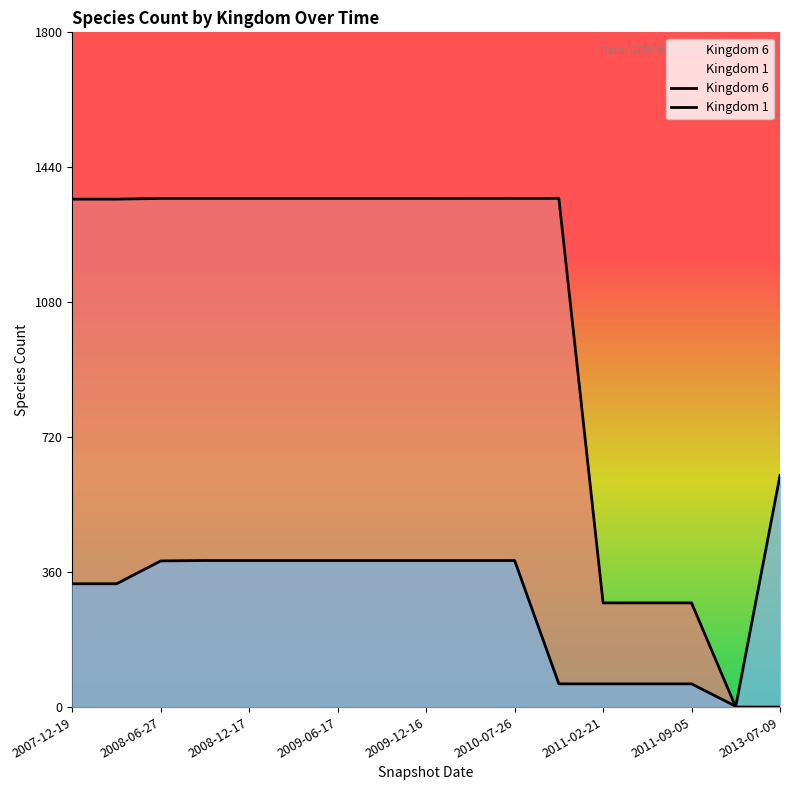

At how many categories does at least one series exceed 947?

12